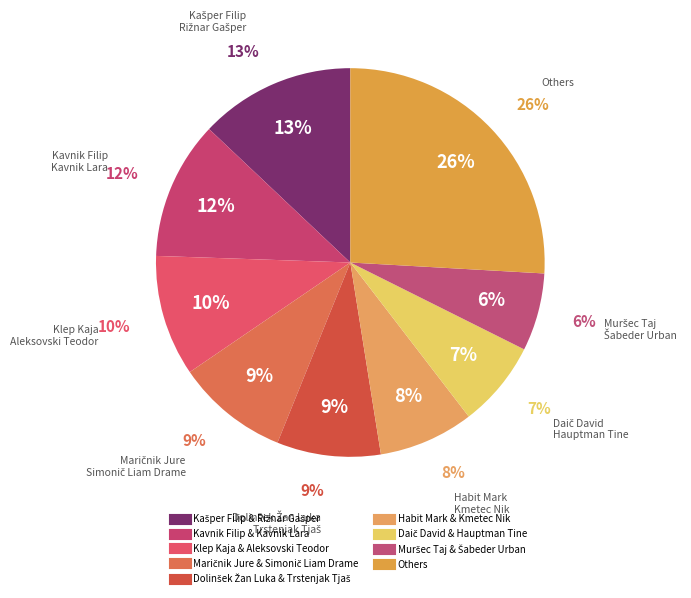

Combined, what portion of the pie is Muršec Taj and Šabeder Urban and Kašper Filip and Rižnar Gašper?

19.4%